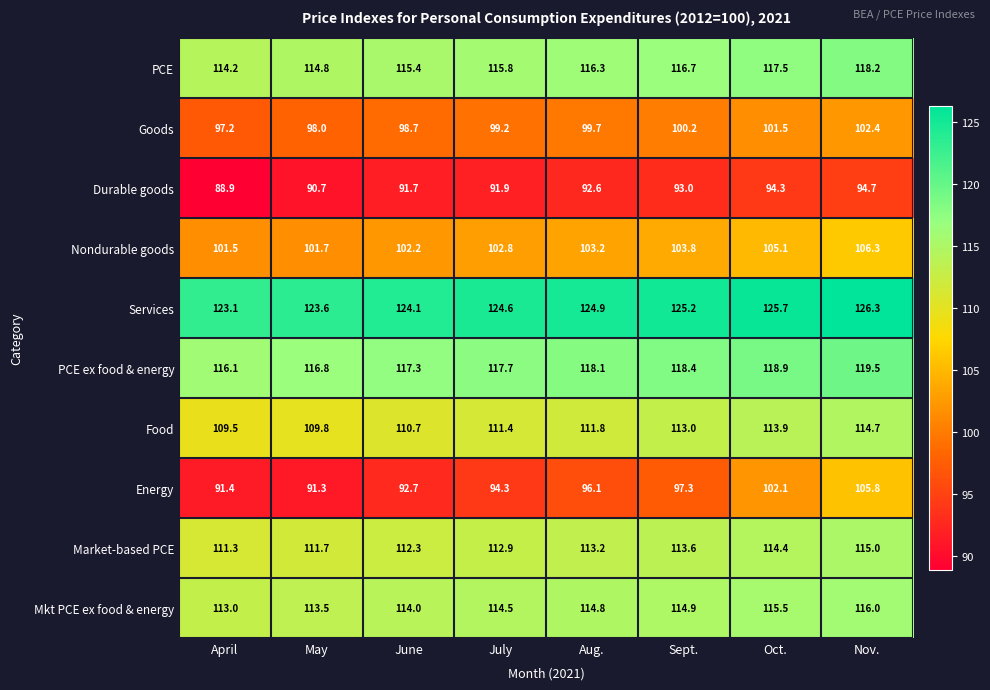

Which category has the lowest value across all series?

April